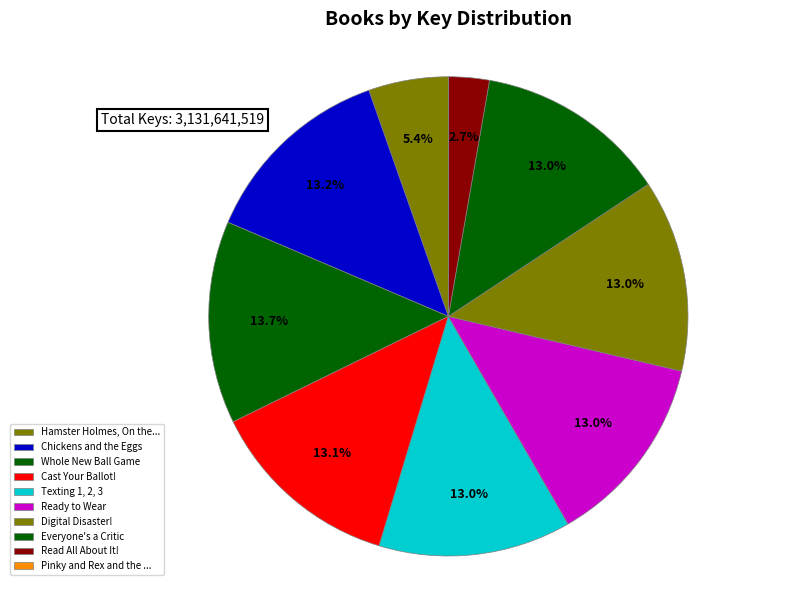

Between Everyone's a Critic and Cast Your Ballot!, which is larger?

Cast Your Ballot!